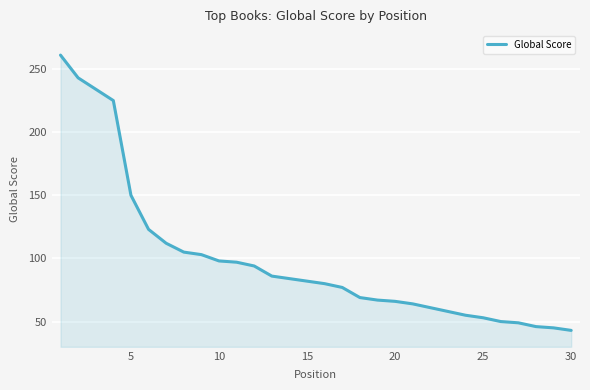

What is the greatest value displayed?

261